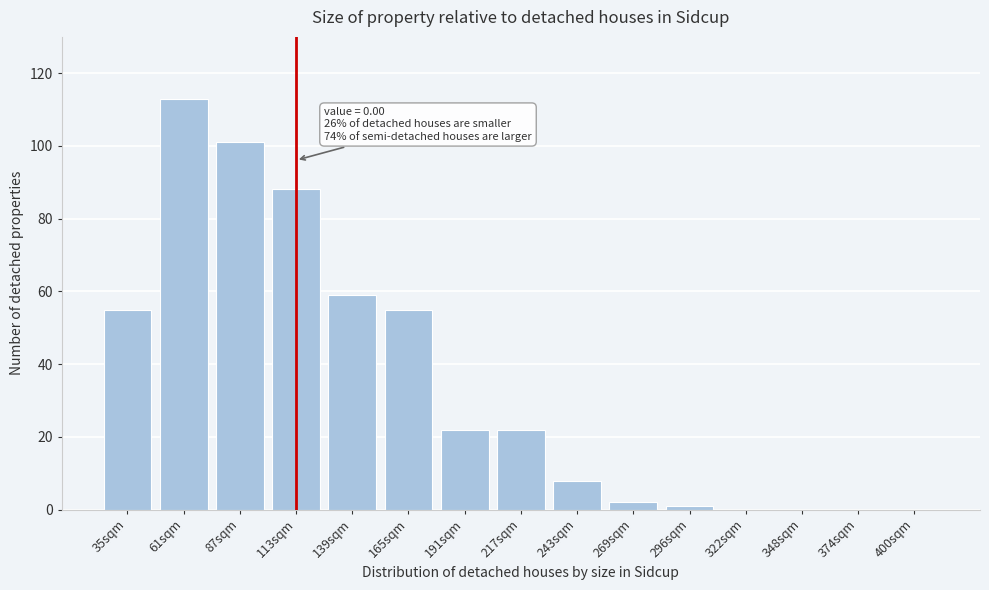

Reading right to left, what are all the values shown in this chart?

400sqm=0	374sqm=0	348sqm=0	322sqm=0	296sqm=1	269sqm=2	243sqm=8	217sqm=22	191sqm=22	165sqm=55	139sqm=59	113sqm=88	87sqm=101	61sqm=113	35sqm=55